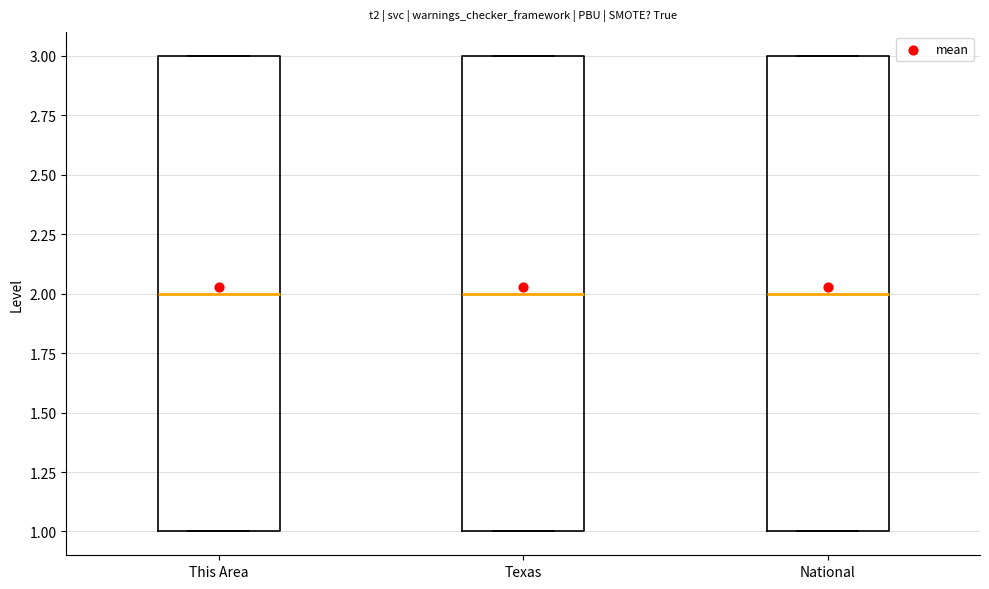

Reading left to right, transcribe this box plot: for each box, give where its median line is, the range the box spans, and where its two whiskers end, as read against the y-axis. The values are not printed on the chart, so give them approximately, as read against the axis.

This Area: median 2, box 1 to 3, whiskers 1 to 3
Texas: median 2, box 1 to 3, whiskers 1 to 3
National: median 2, box 1 to 3, whiskers 1 to 3